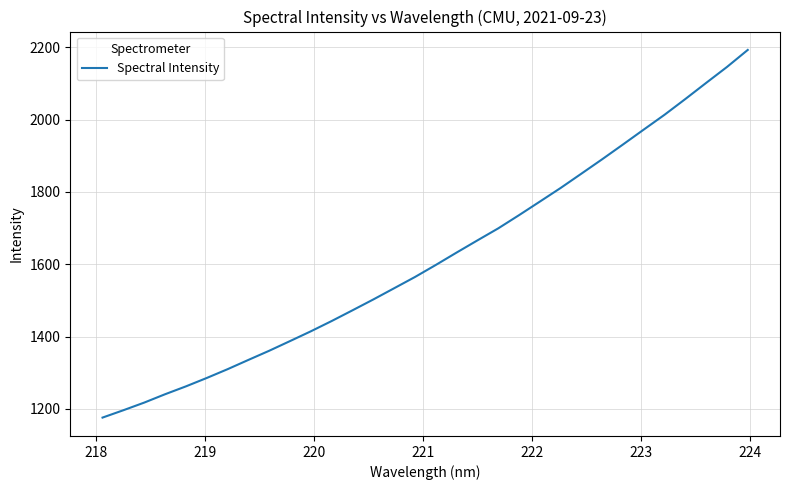

What is the difference between the maximum and minimum values?

1016.8